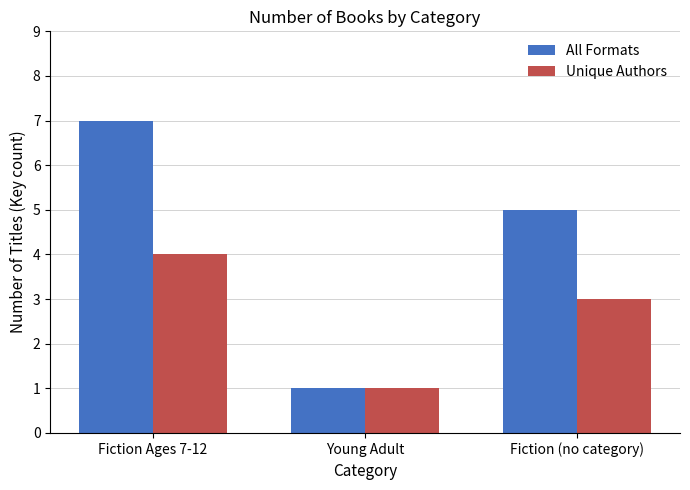

What is the sum of all All Formats values?

13